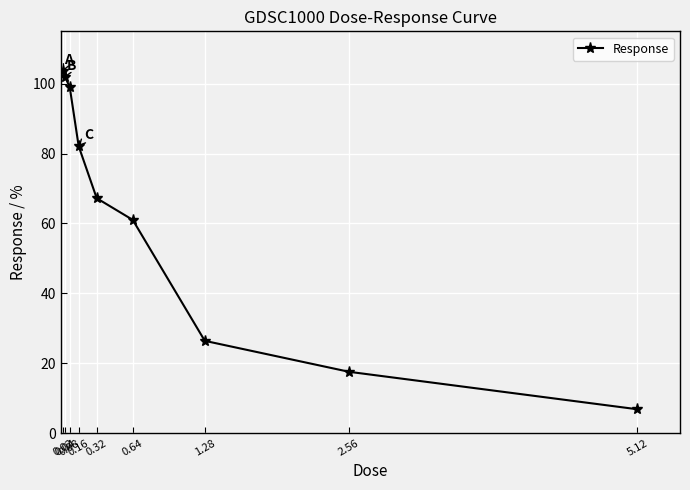

How many data points does each series have?

9